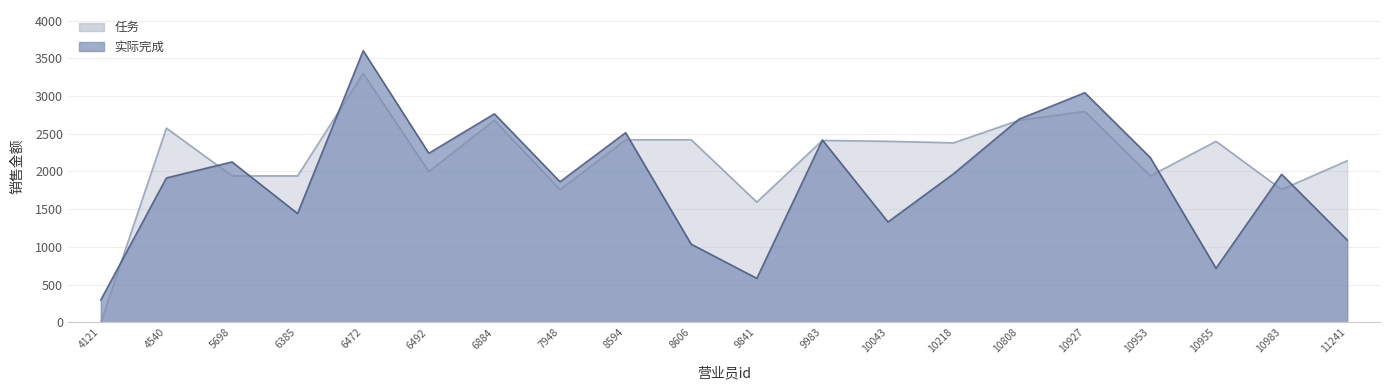

True or false: 任务 has a value of 840.9 at 10218.

False